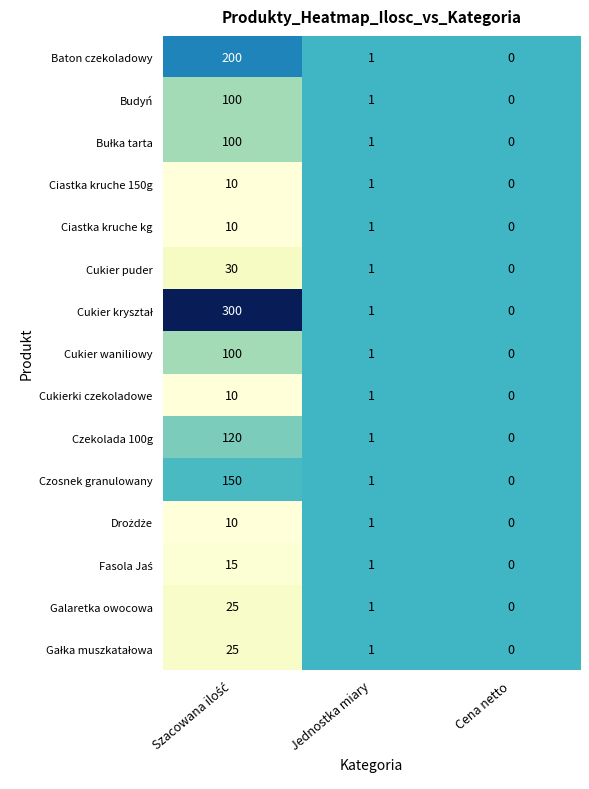

What is the difference between the maximum and minimum values in the Cukier waniliowy series?

100